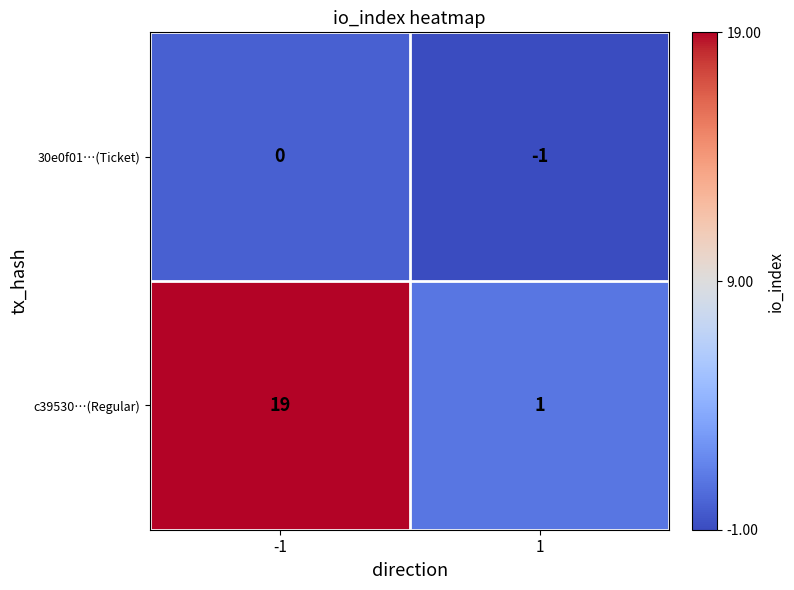

Reading left to right, what are all the values shown in this chart?

30e0f01…(Ticket): 0	-1
c39530…(Regular): 19	1